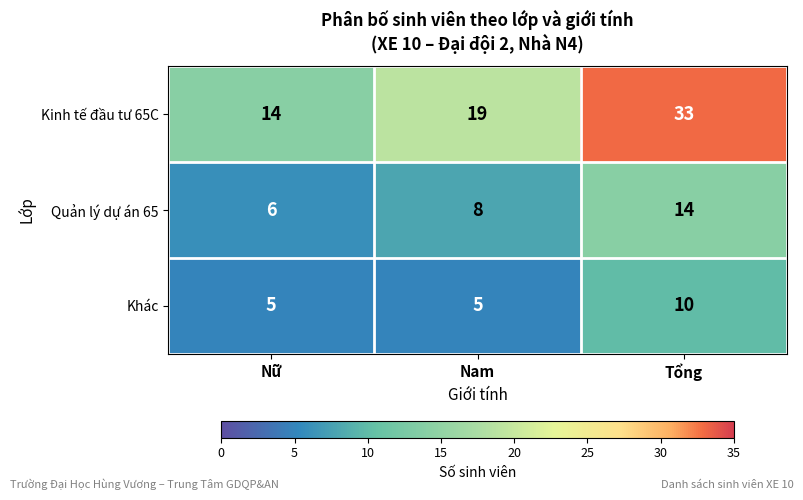

At how many categories does at least one series exceed 9?

3